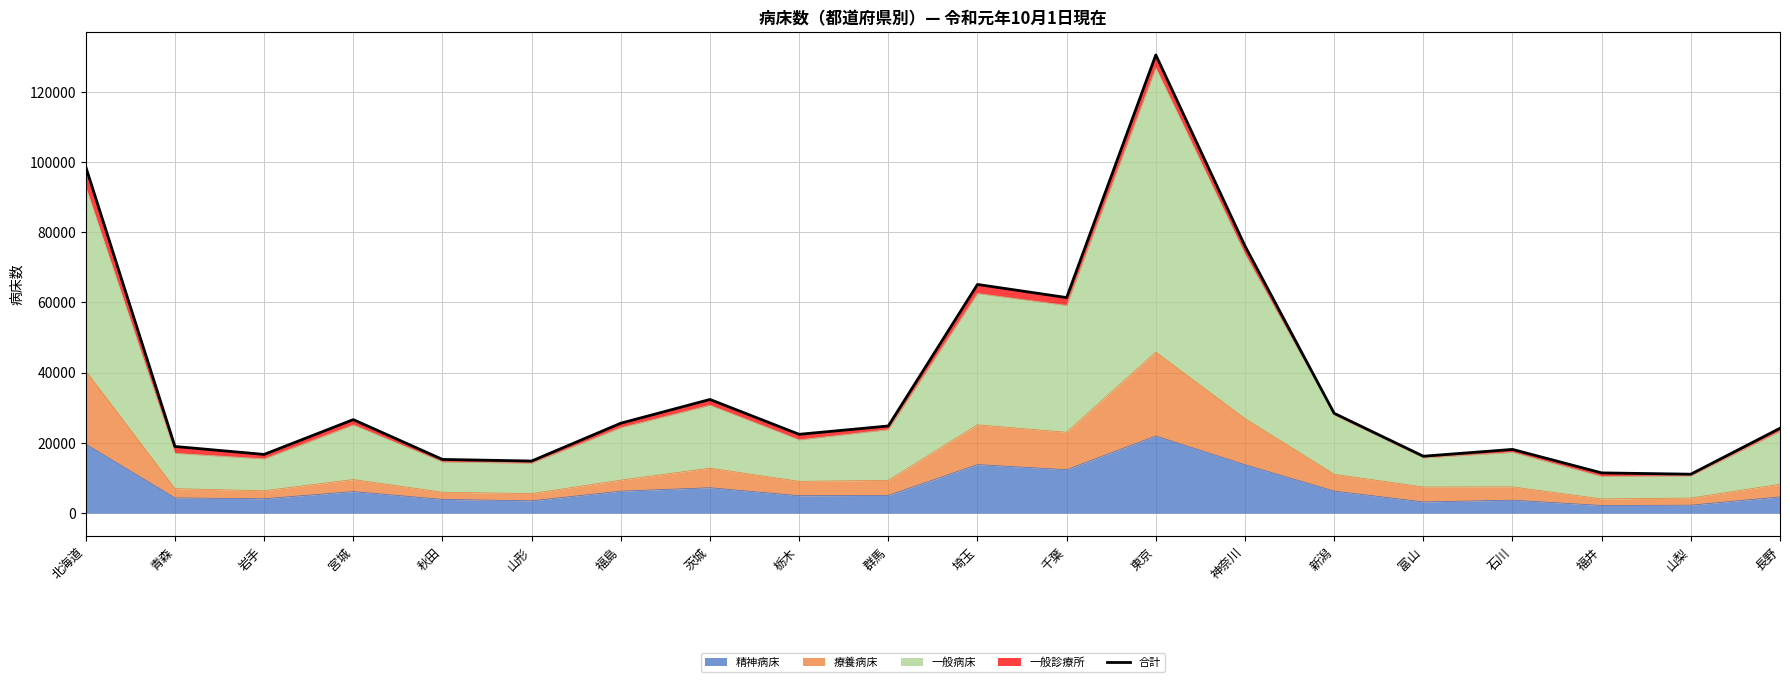

True or false: the data shows 87198 at 埼玉.

False